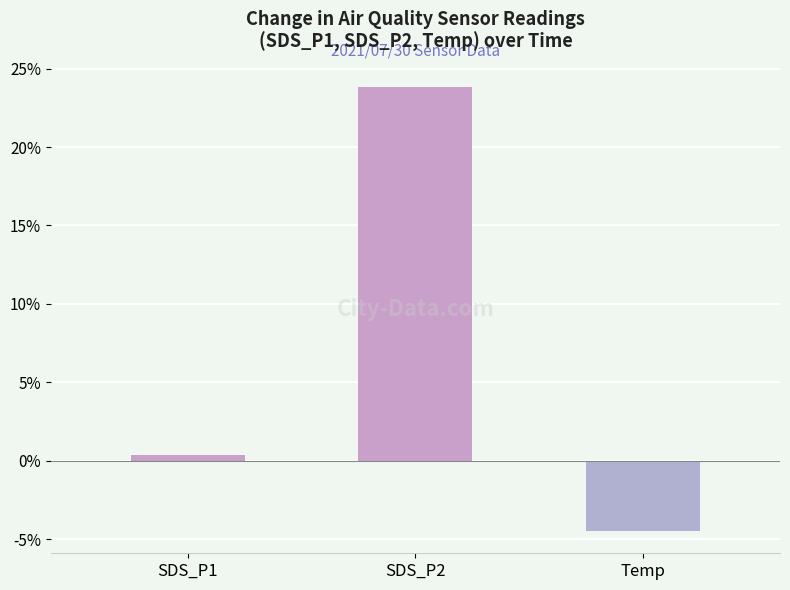

What is the sum of all values?

19.7